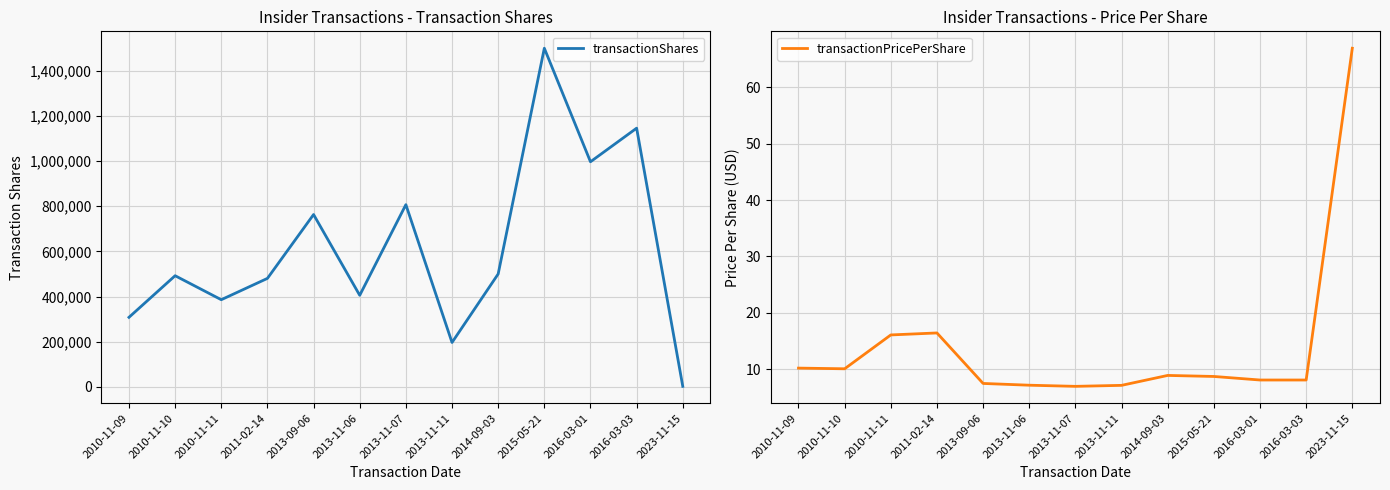

Is this an area chart (filled region under the line)?

No